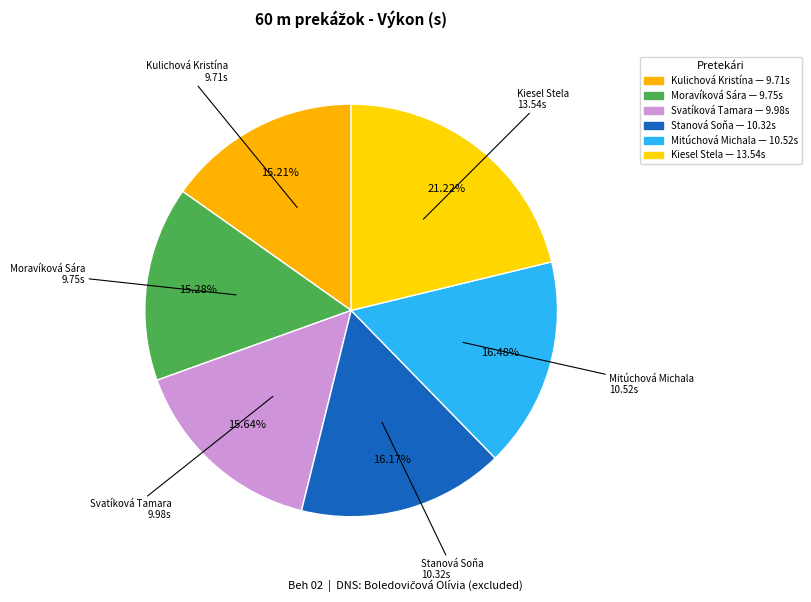

To the nearest percent, what percentage of the pie is Kulichová Kristína?

15%